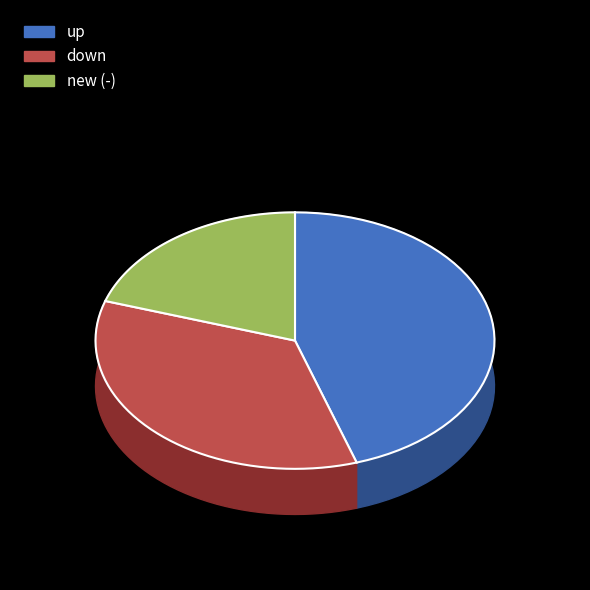

True or false: new (-) accounts for 20% of the total.

True